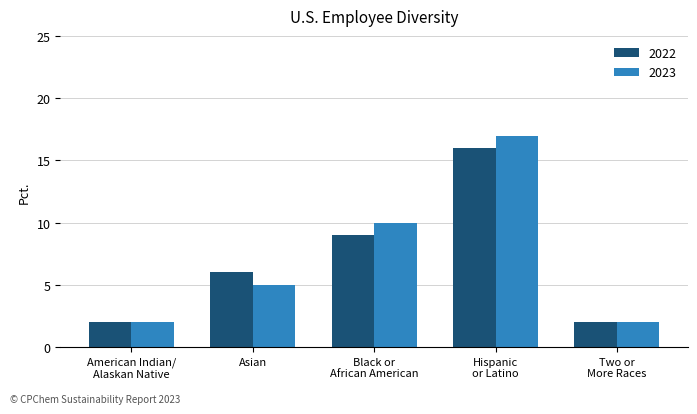

Between American Indian/
Alaskan Native and Hispanic
or Latino, which series saw the biggest shift?

2023